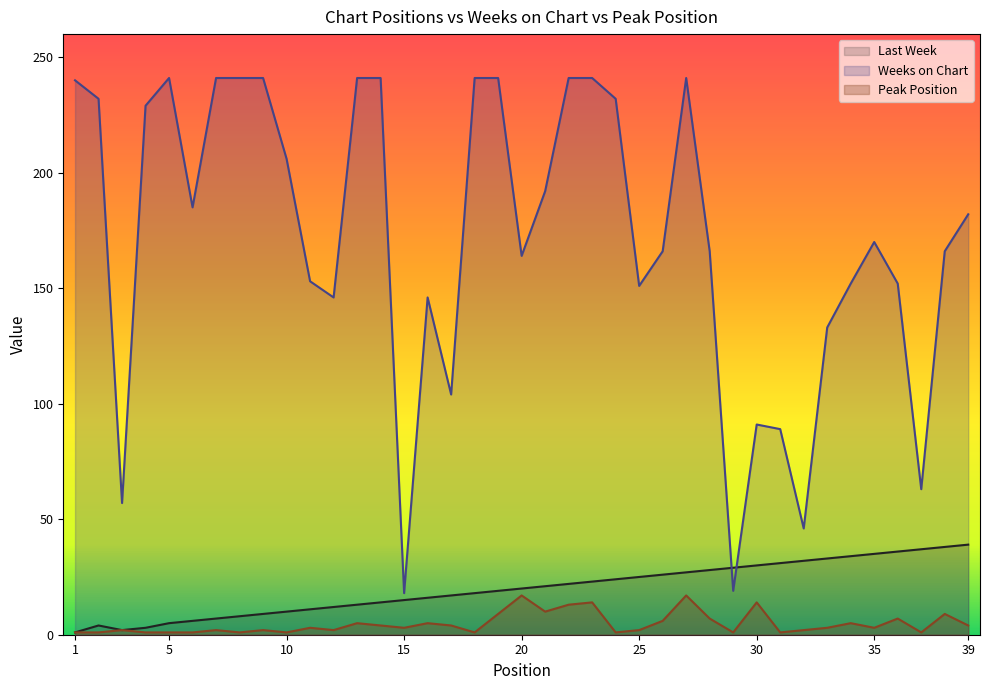

What is the spread (max minus min) of values at 26?

160